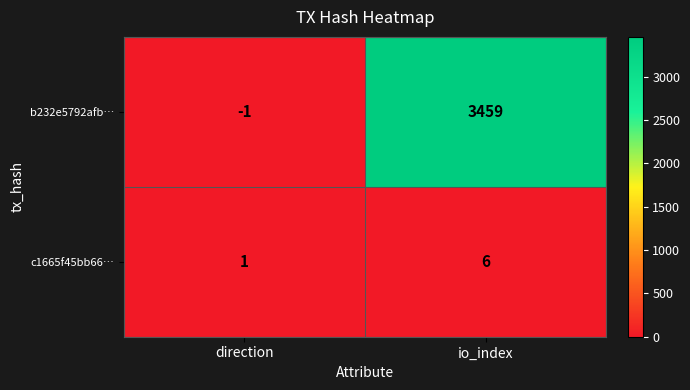

What is the sum of all c1665f45bb66… values?

7